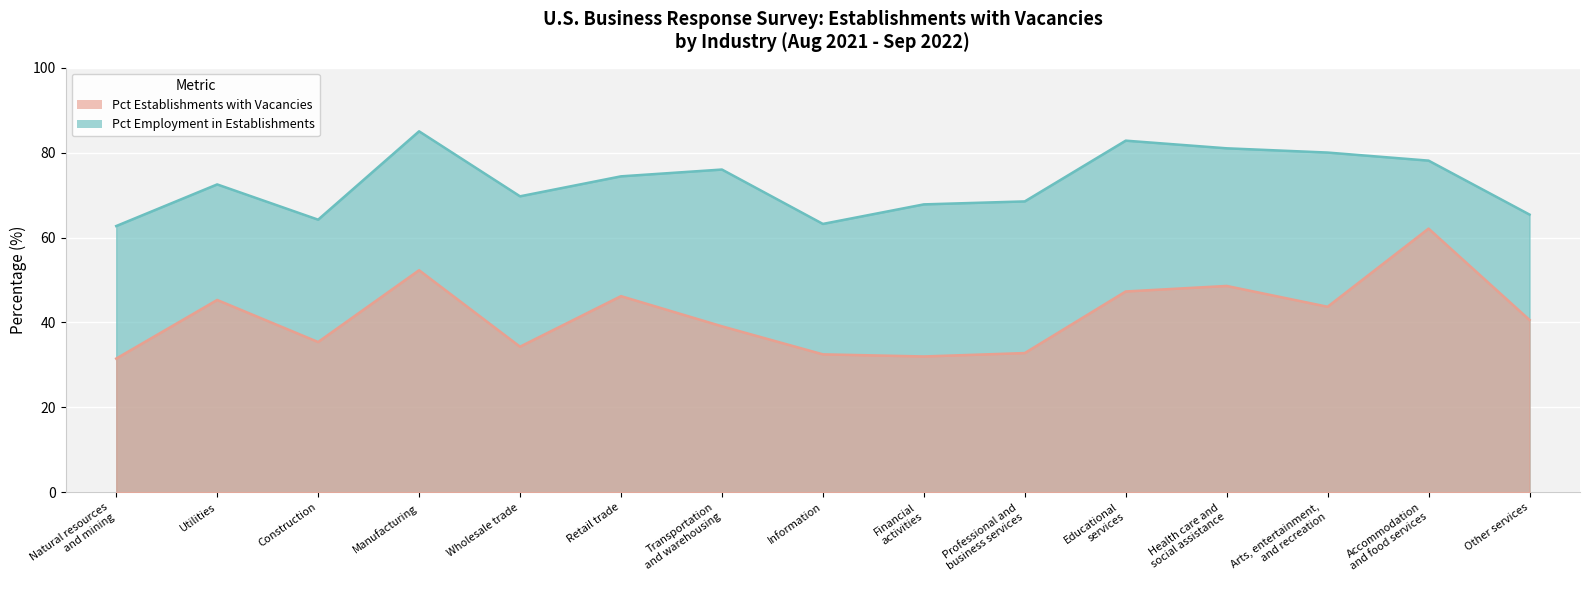

What is the difference between the highest and lowest values at Transportation
and warehousing?

36.9